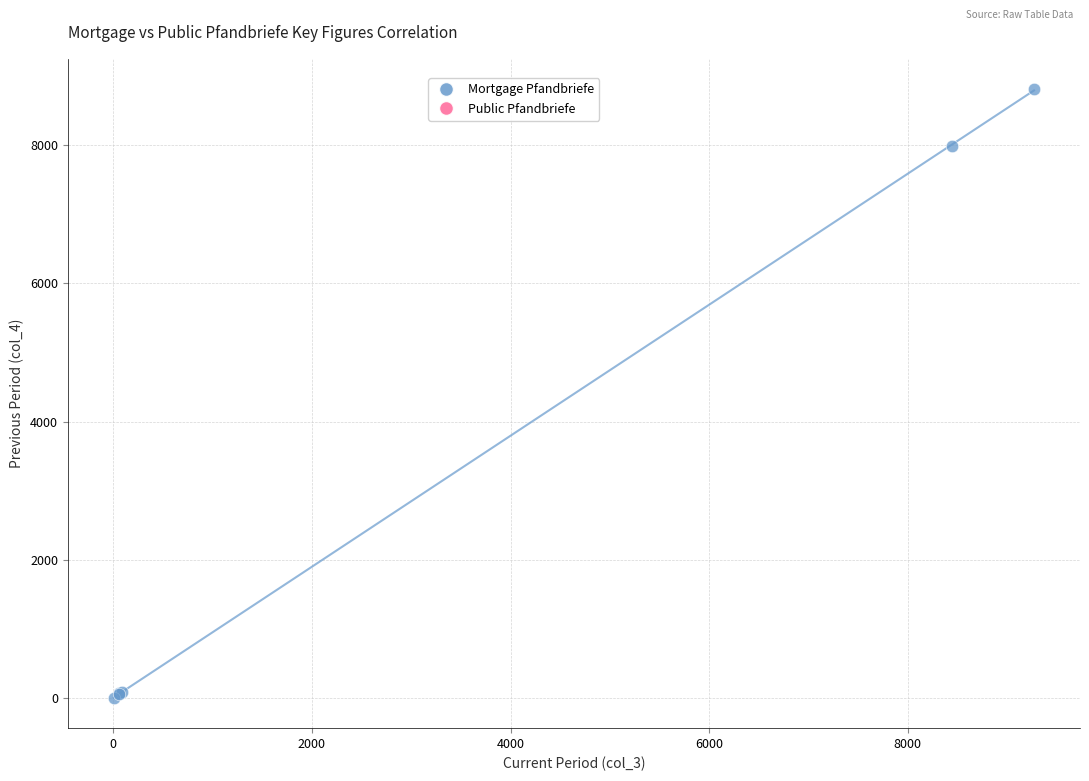

What Y value in the scatter plot is closest to 4407?

7995.1